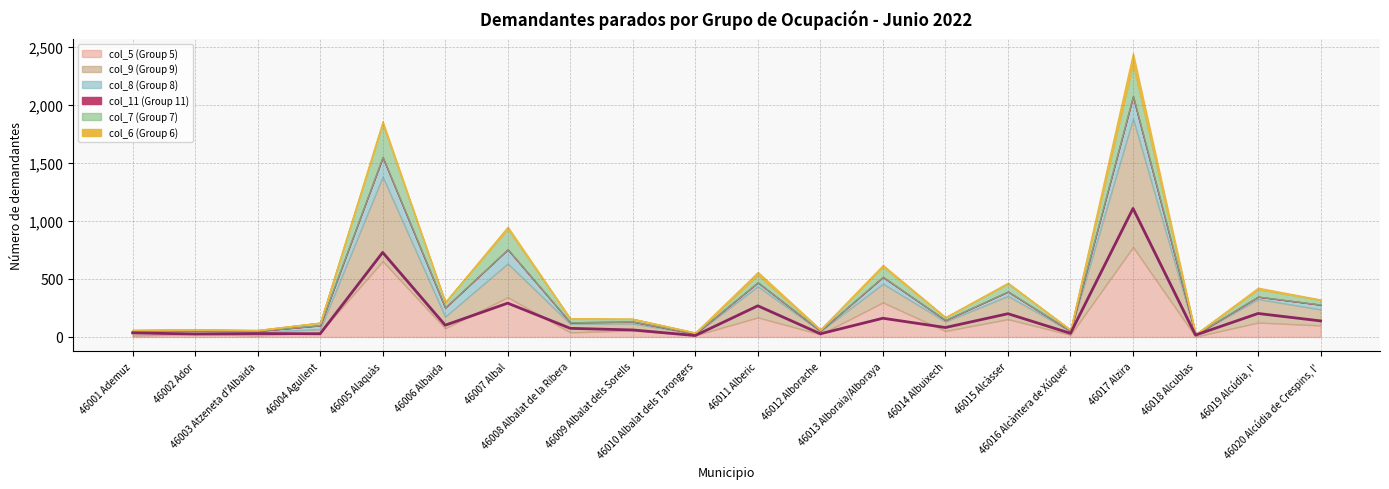

Read the col_9 (Group 9) value at 46015 Alcàsser, to the nearest 100.

200